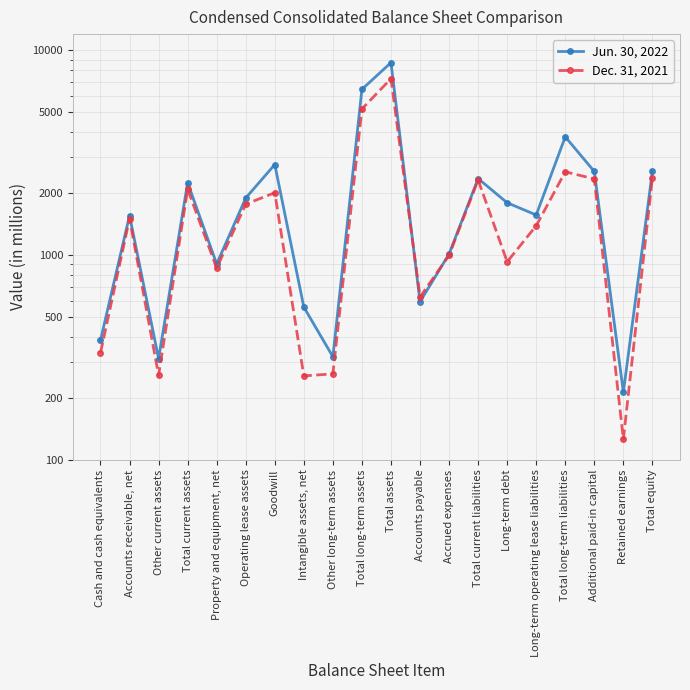

Which category has the highest value across all series?

Total assets